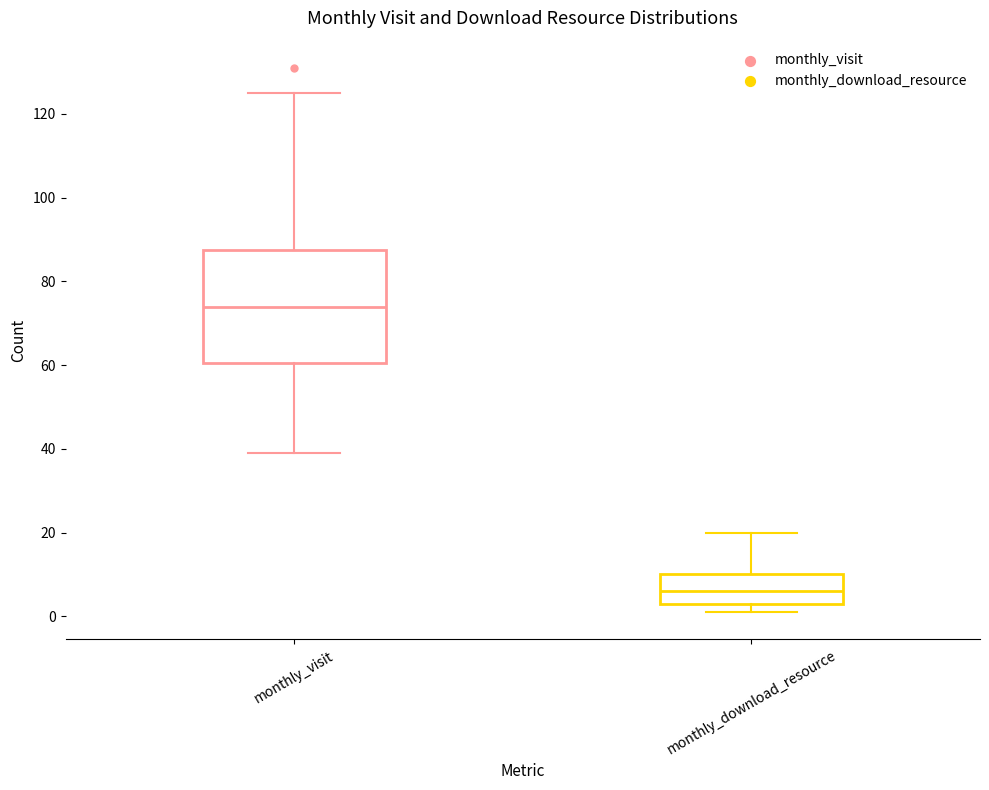

Reading left to right, transcribe this box plot: for each box, give where its median line is, the range the box spans, and where its two whiskers end, as read against the y-axis. The values are not printed on the chart, so give them approximately, as read against the axis.

monthly_visit: median 74, box 60 to 88, whiskers 40 to 126
monthly_download_resource: median 6, box 4 to 10, whiskers 2 to 20